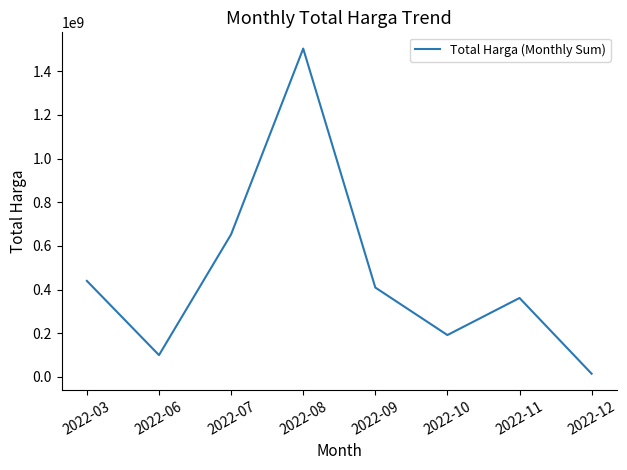

True or false: the data shows 80295423 at 2022-10.

False